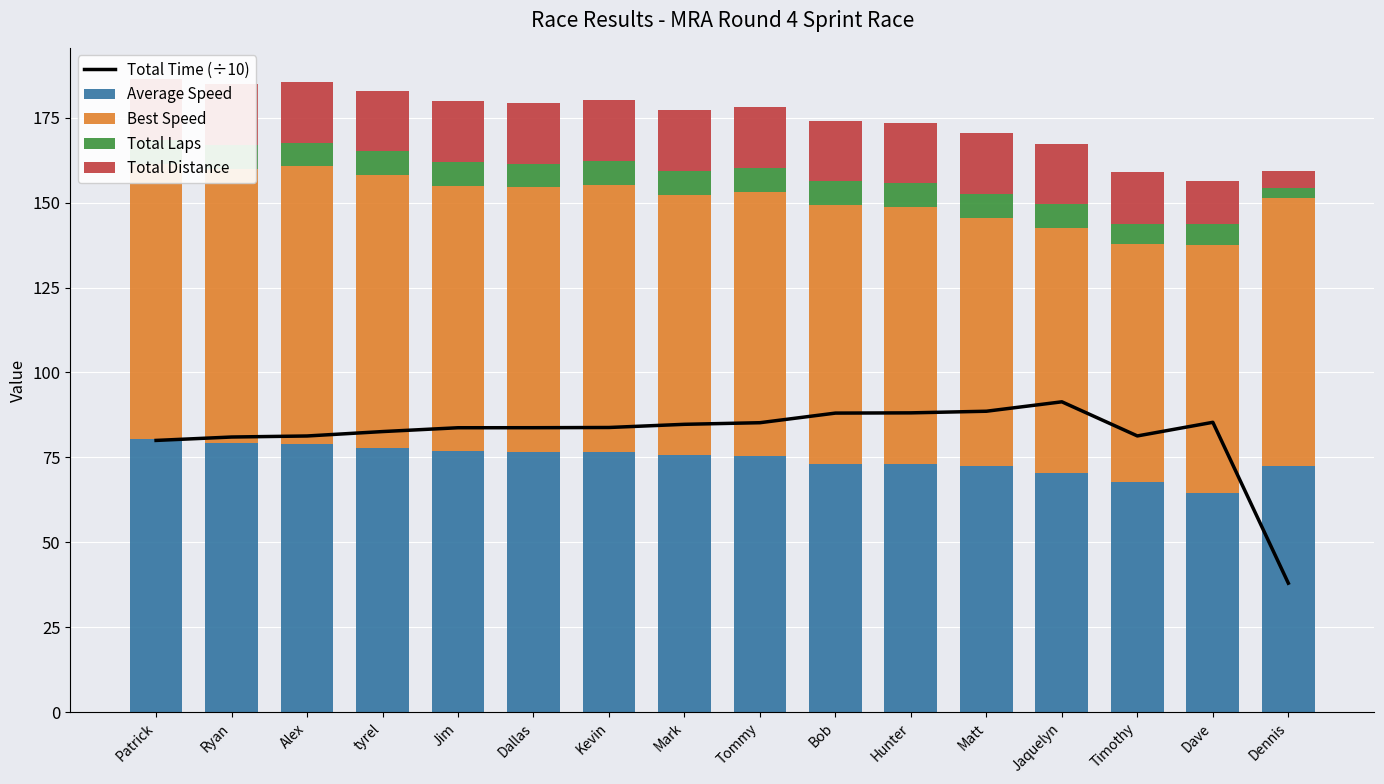

At which category is the sum across all series the highest?

Alex